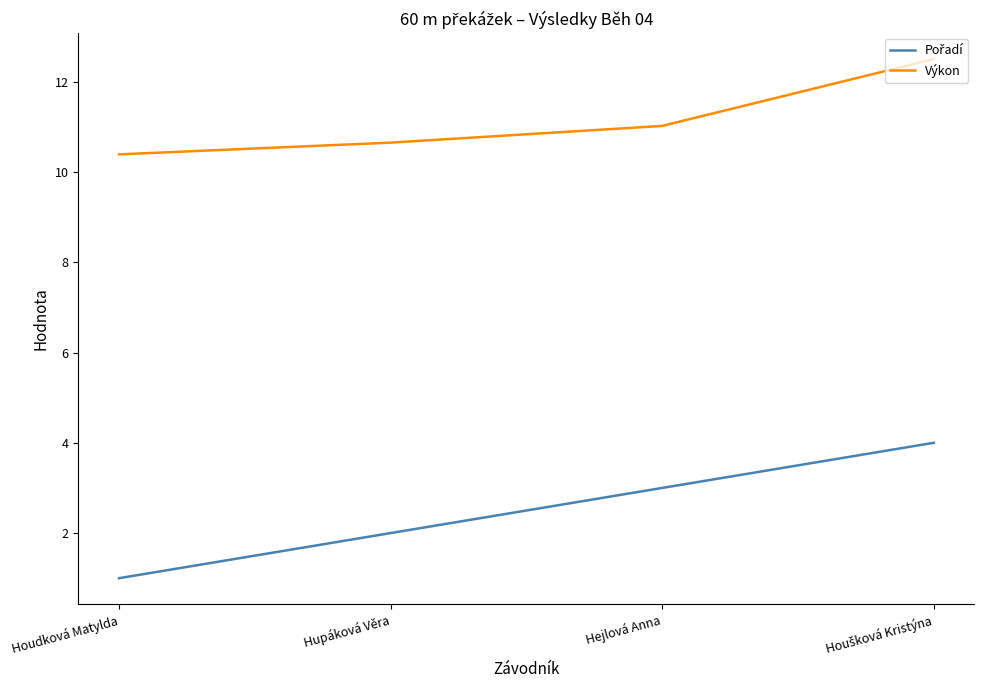

Is it true that Výkon equals 10.4 at Houdková Matylda?

True